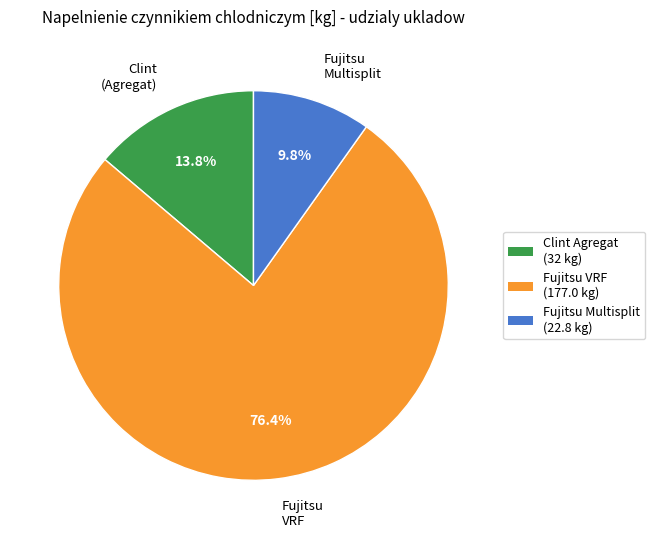

How many slices are in this pie chart?

3